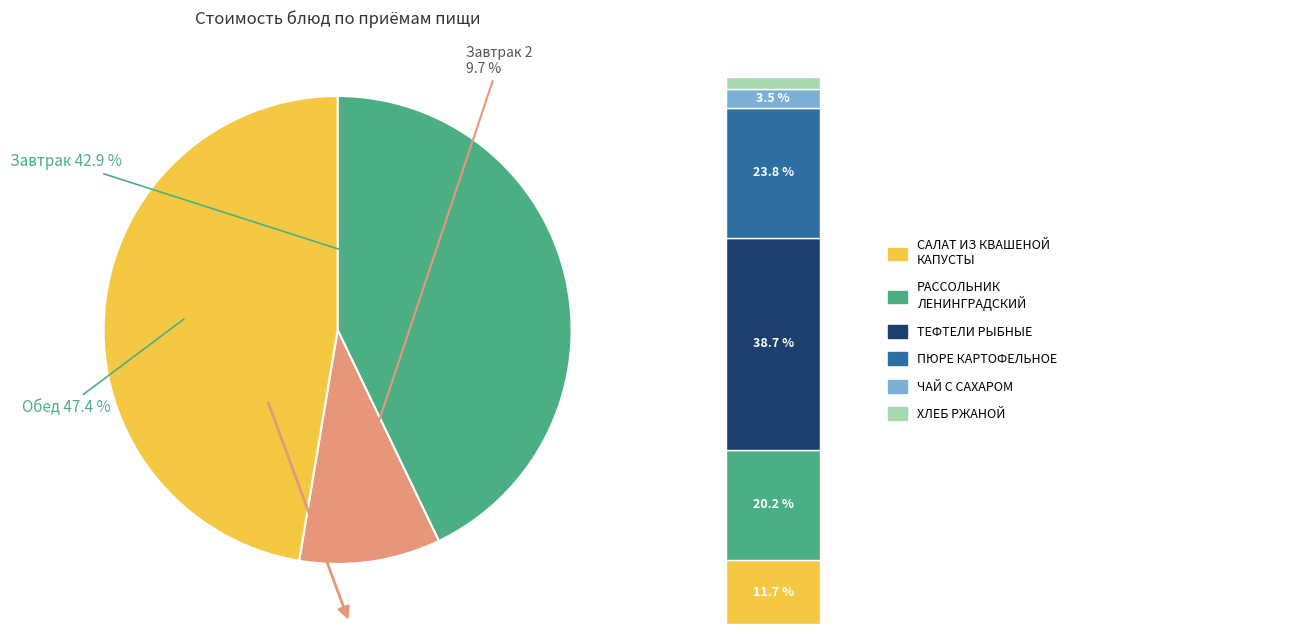

To the nearest percent, what is the combined percentage of ЗАПЕКАНКА ИЗ ТВОРОГА and РАССОЛЬНИК ЛЕНИНГРАДСКИЙ?

37%